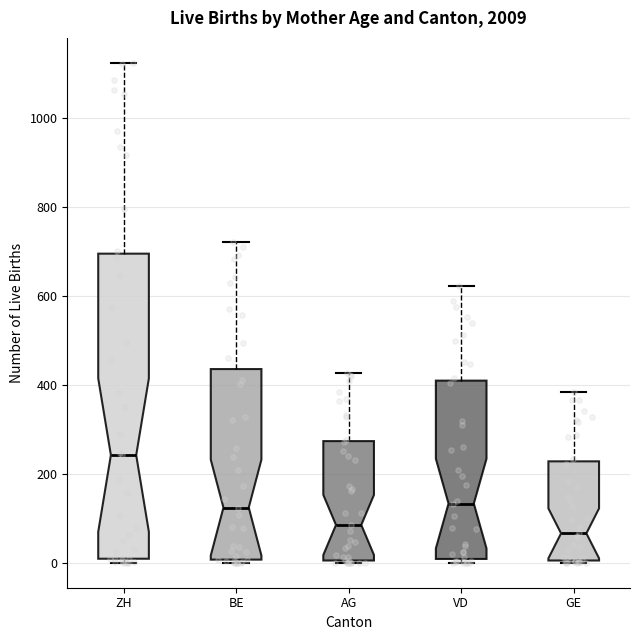

Reading left to right, transcribe this box plot: for each box, give where its median line is, the range the box spans, and where its two whiskers end, as read against the y-axis. The values are not printed on the chart, so give them approximately, as read against the axis.

ZH: median 240, box 0 to 700, whiskers 0 (just below the box's lower edge) to 1120
BE: median 120, box 0 to 440, whiskers 0 (just below the box's lower edge) to 720
AG: median 80, box 0 to 280, whiskers 0 to 420
VD: median 140, box 0 to 400, whiskers 0 (just below the box's lower edge) to 620
GE: median 60, box 0 to 220, whiskers 0 to 380